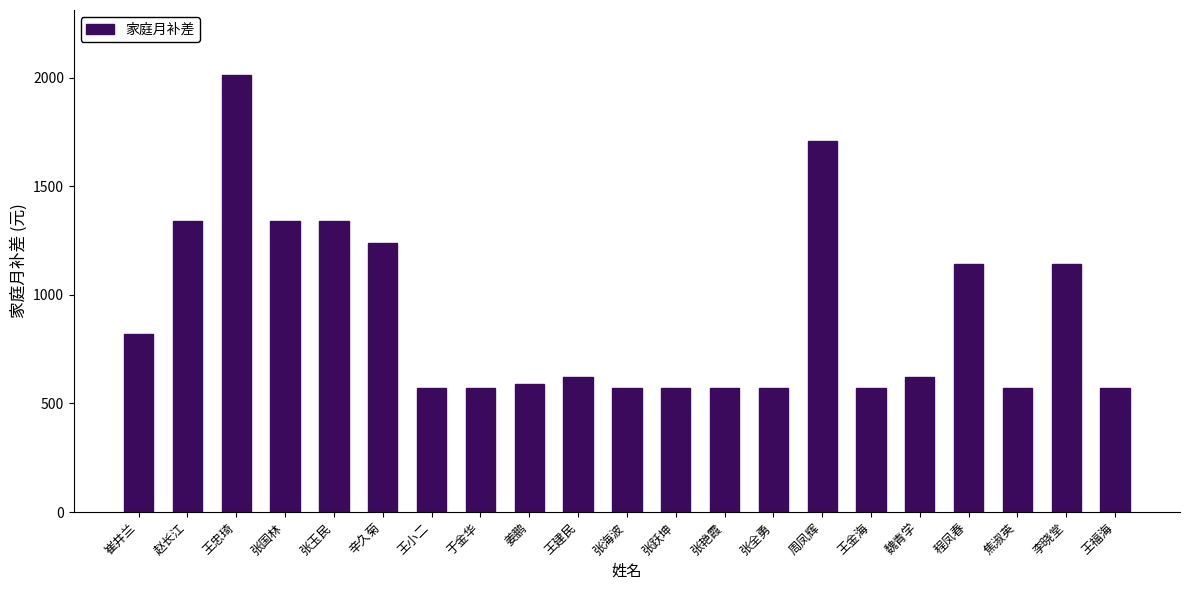

Read the value at 辛久菊, to the nearest 50.

1250